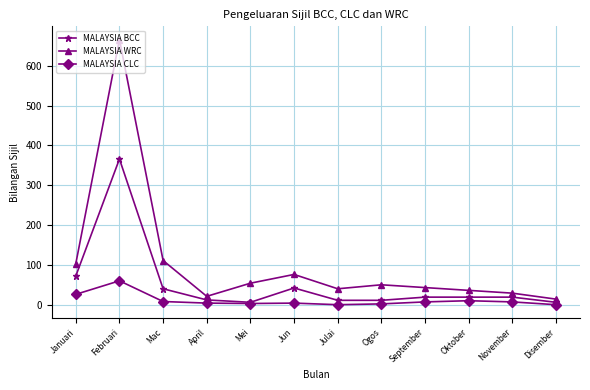

What is the value of the MALAYSIA CLC point at the 8th from the left?

2